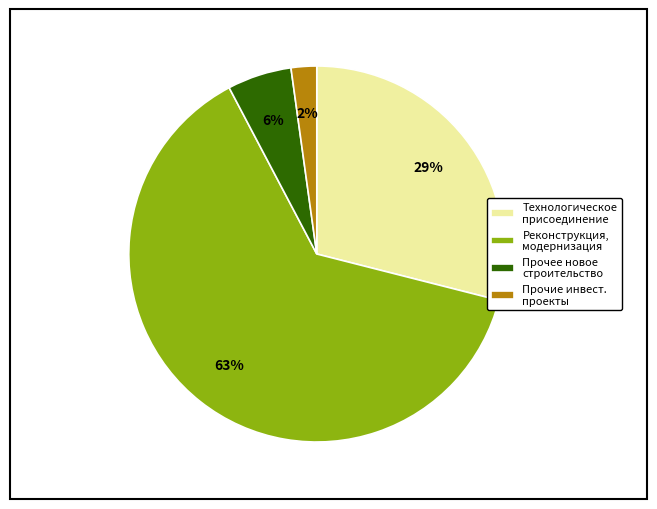

How many slices are in this pie chart?

4